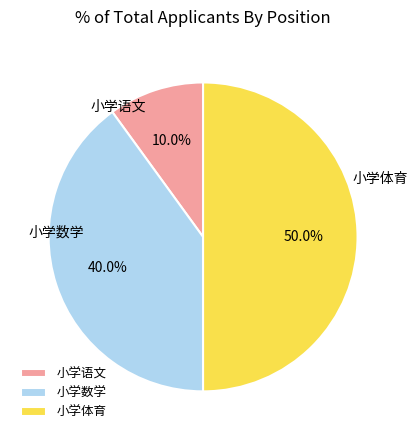

True or false: 小学数学 accounts for 40% of the total.

True